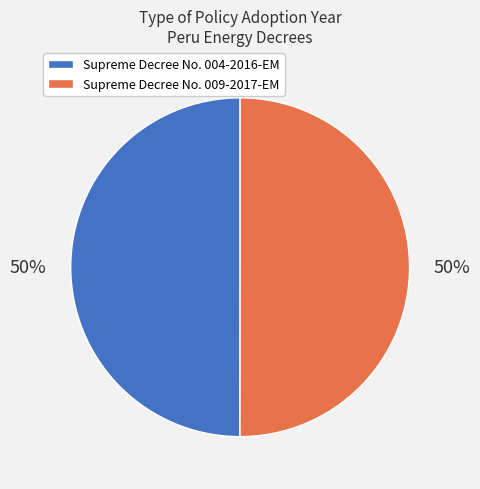

Is it true that Supreme Decree No. 009-2017-EM is 37% of the pie?

False